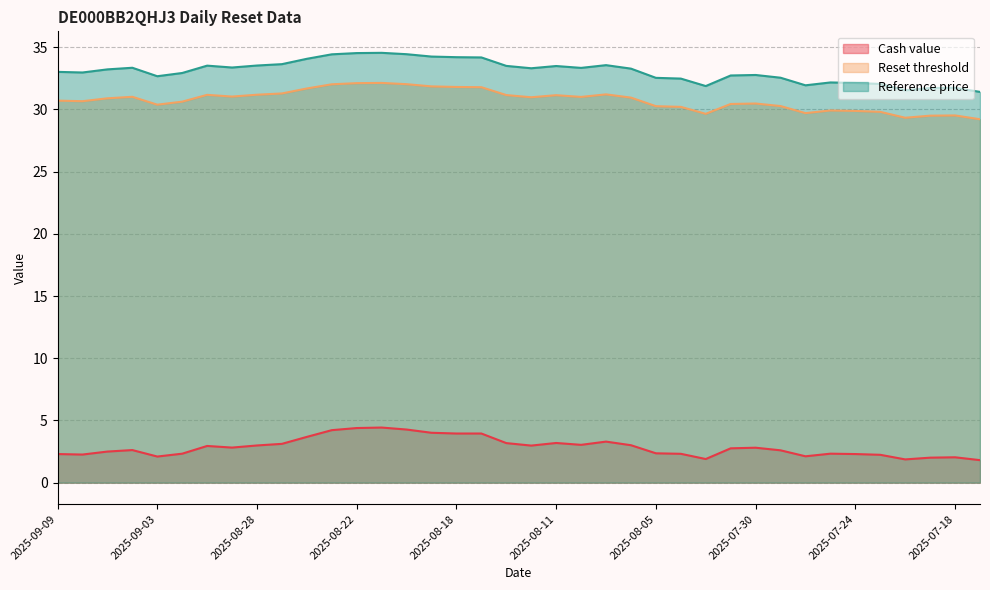

Reading left to right, list all the values displayed in this chart.

Cash value: 2.3	2.3	2.5	2.6	2.1	2.3	3.0	2.8	3.0	3.1	3.7	4.2	4.4	4.4	4.3	4.0	4.0	4.0	3.2	3.0	3.2	3.0	3.3	3.0	2.4	2.3	1.9	2.8	2.8	2.6	2.1	2.3	2.3	2.2	1.9	2.0	2.0	1.8
Reset threshold: 30.7	30.7	30.9	31.0	30.4	30.6	31.2	31.0	31.2	31.3	31.7	32.0	32.1	32.1	32.0	31.8	31.8	31.8	31.1	31.0	31.1	31.0	31.2	30.9	30.3	30.2	29.6	30.4	30.5	30.3	29.7	29.9	29.9	29.8	29.3	29.5	29.5	29.2
Reference price: 33.0	33.0	33.2	33.3	32.7	32.9	33.5	33.4	33.5	33.6	34.1	34.4	34.5	34.5	34.4	34.2	34.2	34.2	33.5	33.3	33.5	33.3	33.5	33.3	32.5	32.5	31.9	32.7	32.8	32.5	31.9	32.2	32.1	32.0	31.5	31.7	31.7	31.4